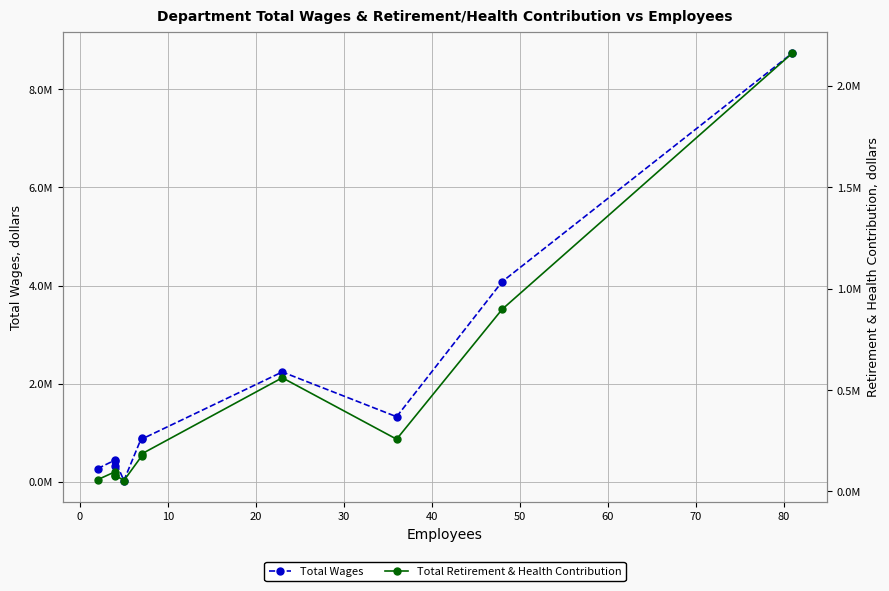

Which series ends up on top after the final intersection of Total Retirement & Health Contribution and Total Wages?

Total Wages